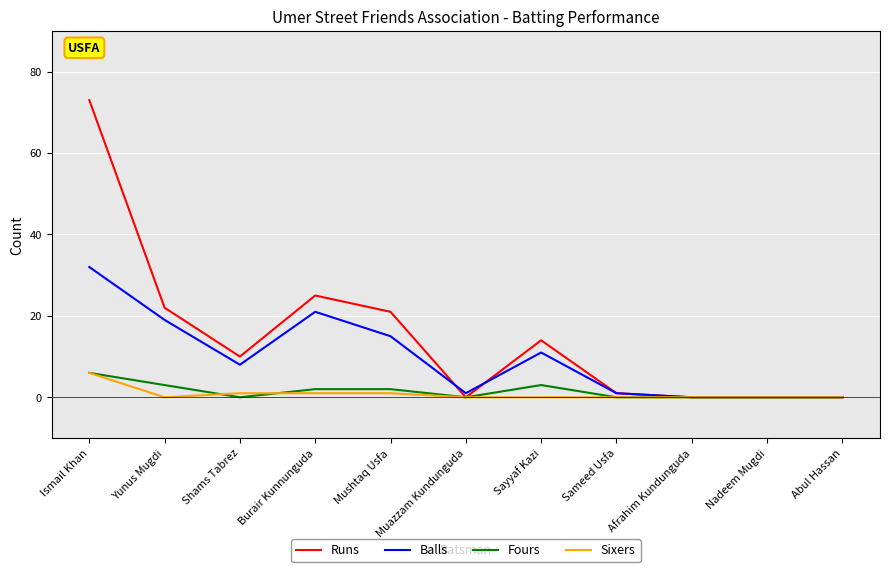

What are all the series names shown in the legend?

Runs, Balls, Fours, Sixers